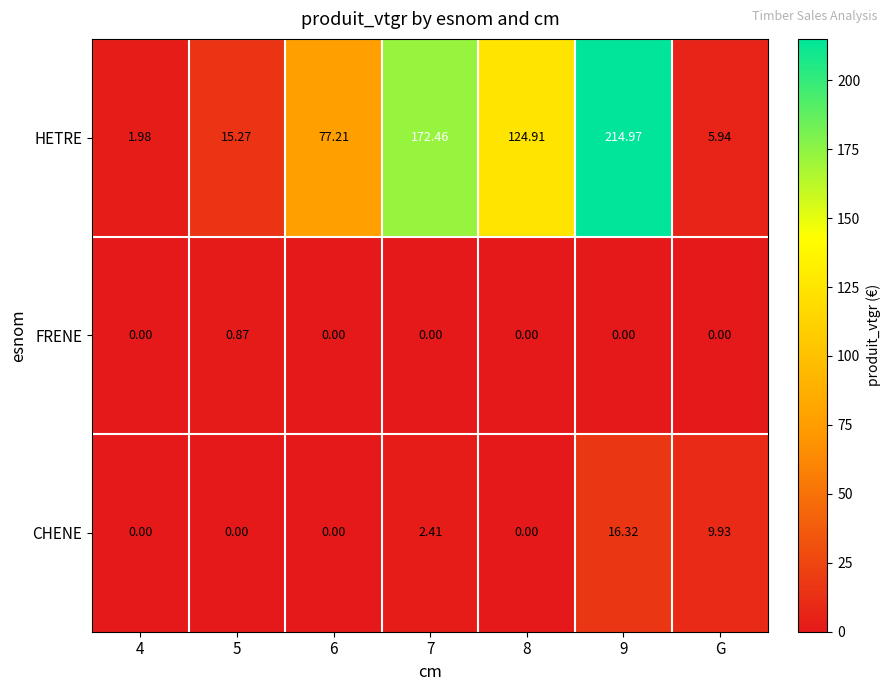

List the series in order of their peak value, highest first.

HETRE, CHENE, FRENE